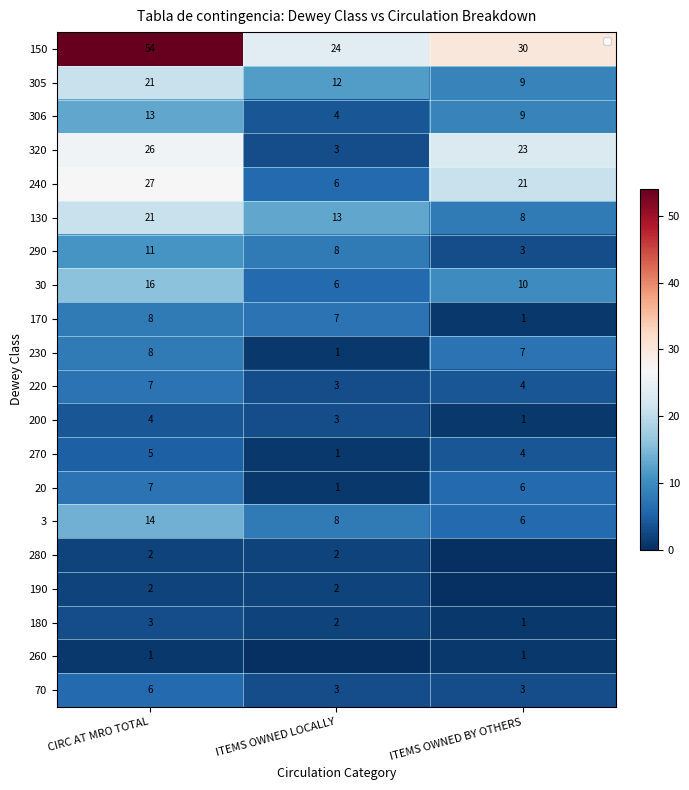

At which label does 306 reach its peak?

CIRC AT MRO TOTAL